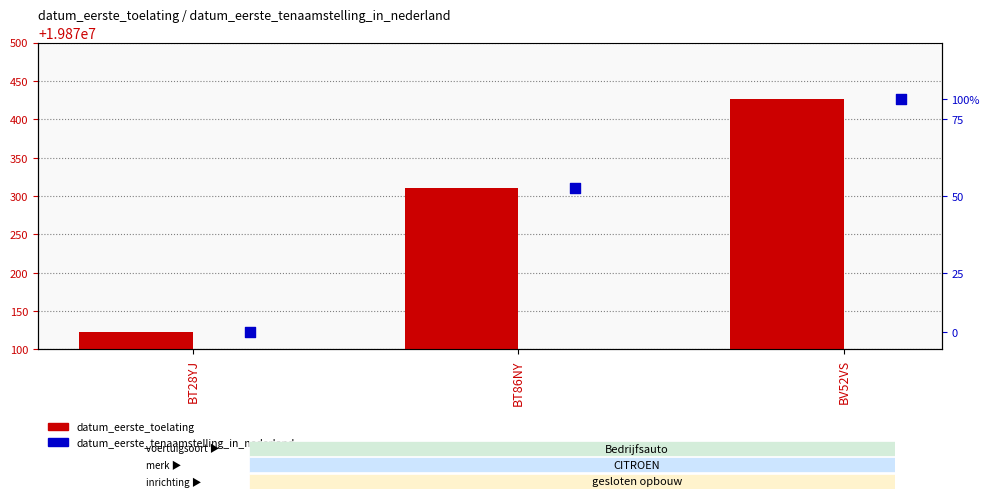

At how many categories does at least one series exceed 19870130?

2